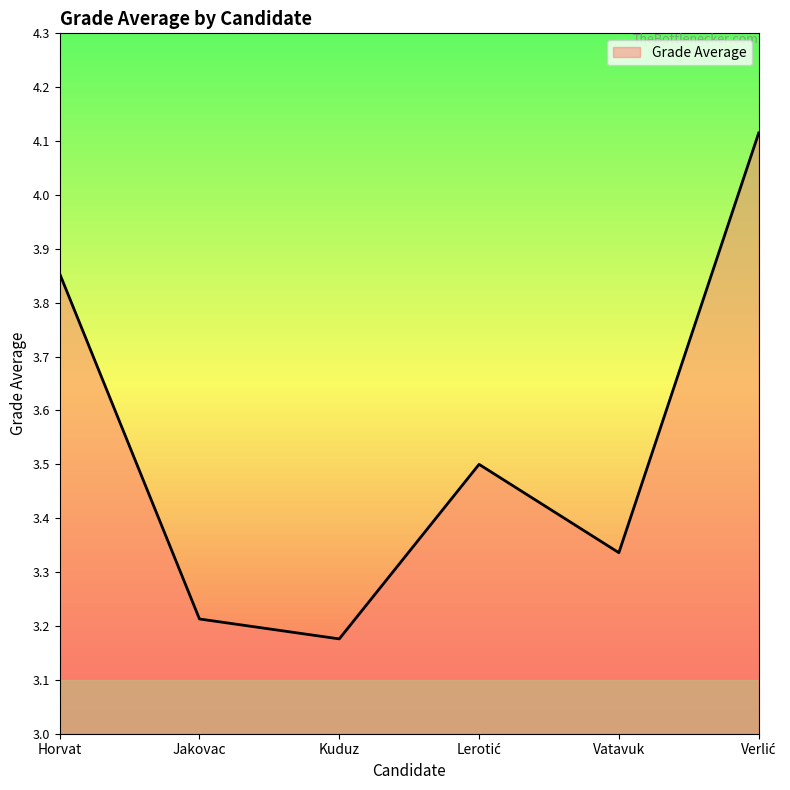

What is the sum of all values?

21.2